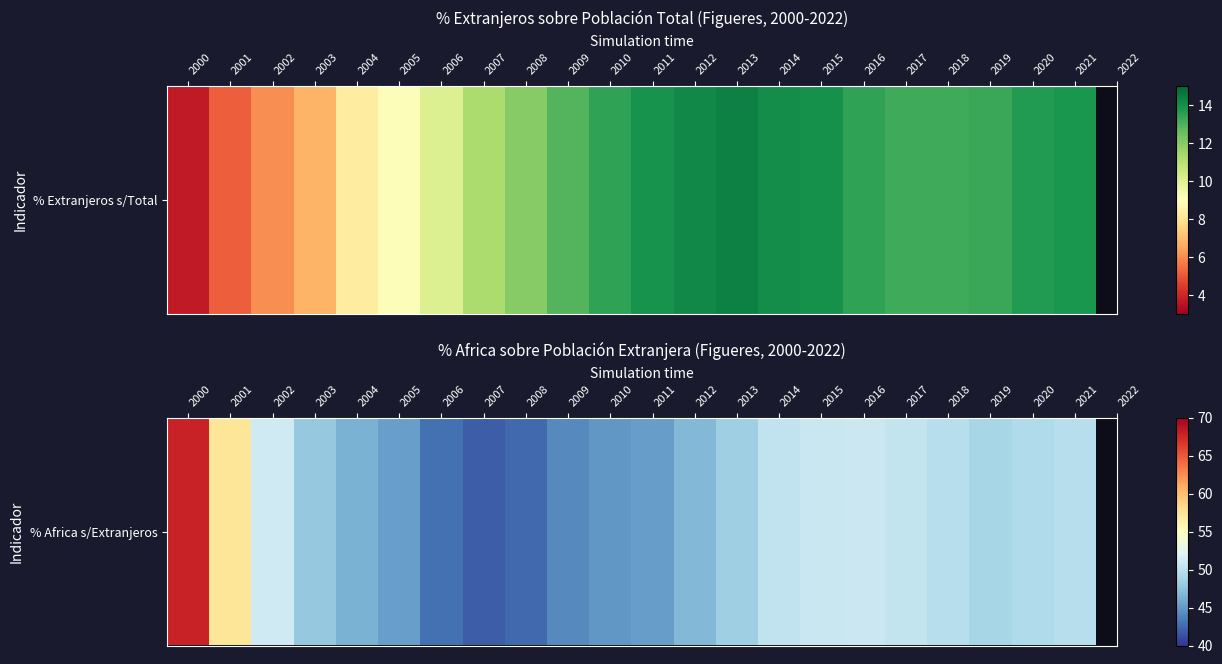

At which label is the value closest to 54?

2002